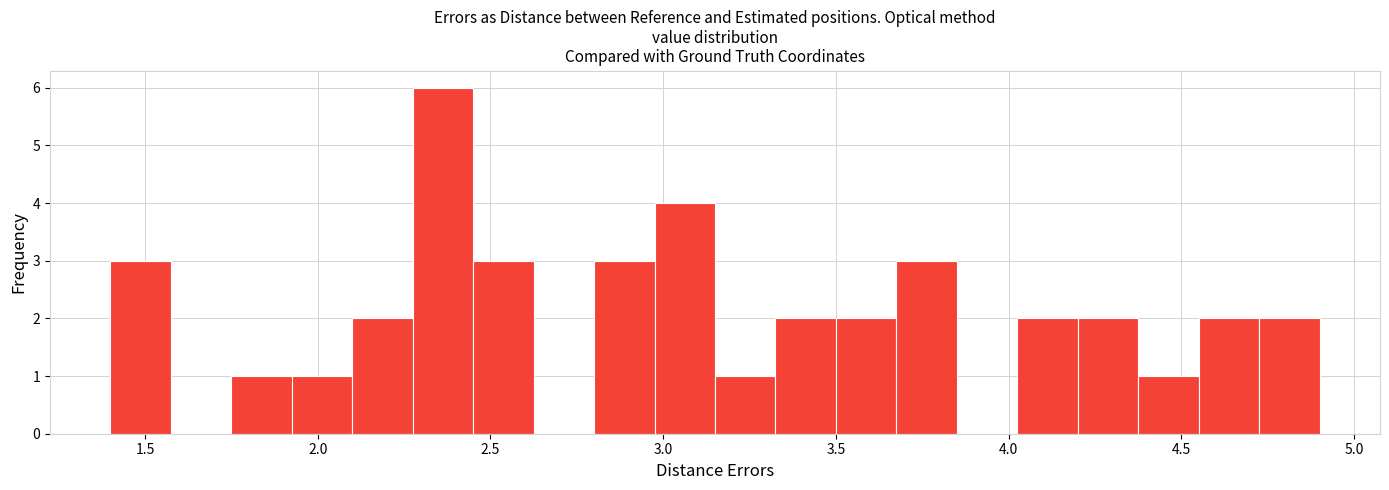

Around what value on the x-axis is the tallest bar? Give the approximate position of its centre, as read against the axis.

2.35